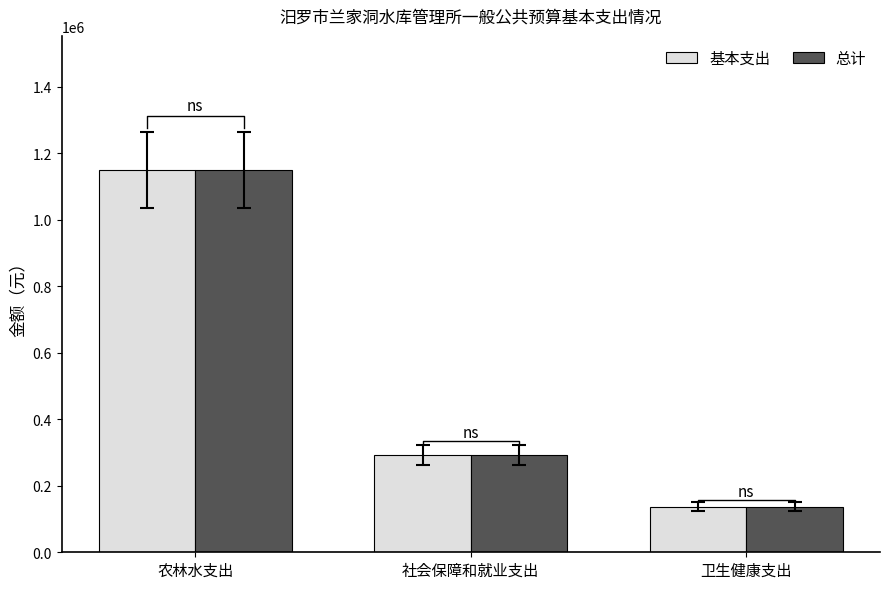

How many bars are there in each group?

2